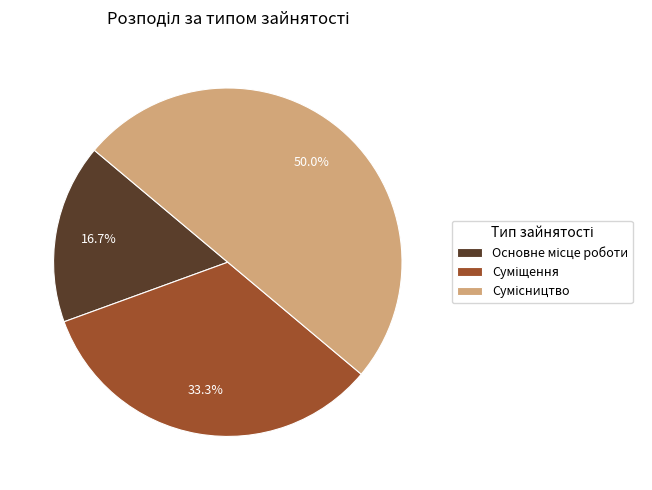

Is it true that Основне місце роботи is 10% of the pie?

False